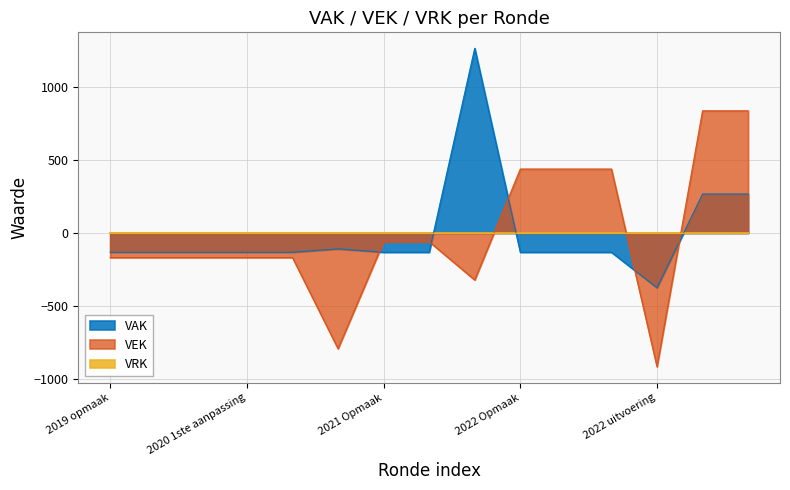

Where is the first local maximum?

2020 uitvoering